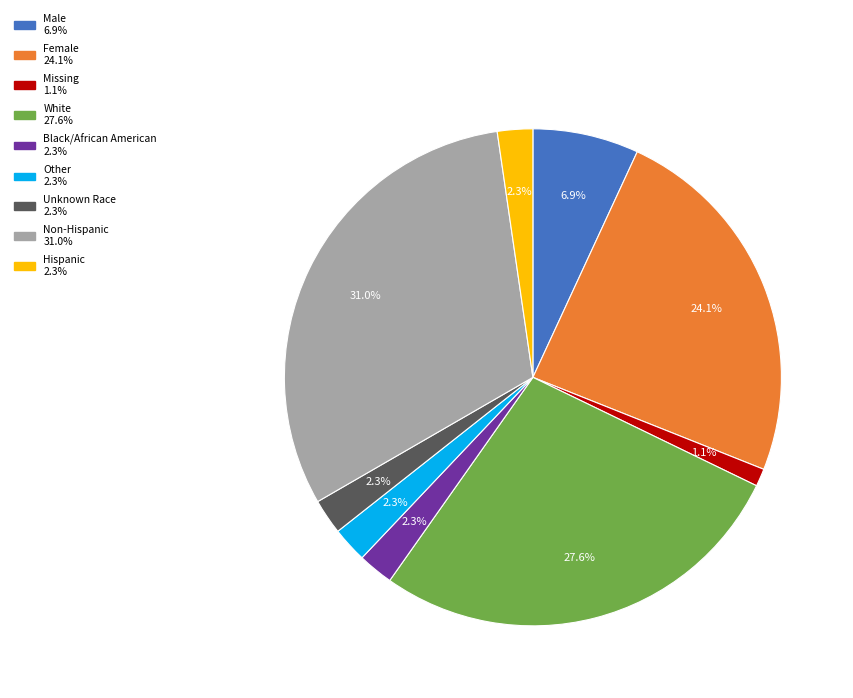

Is there a majority slice in this chart?

No